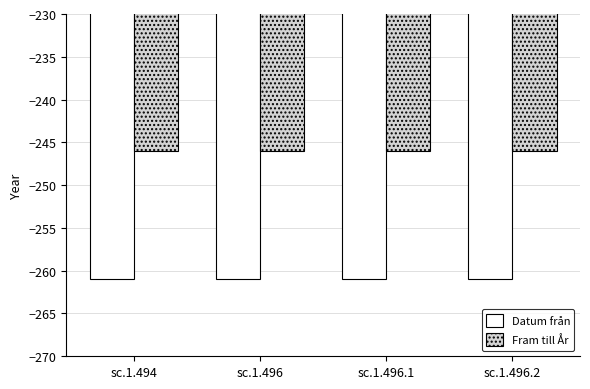

What is the label of the 2nd bar from the right?

sc.1.496.1